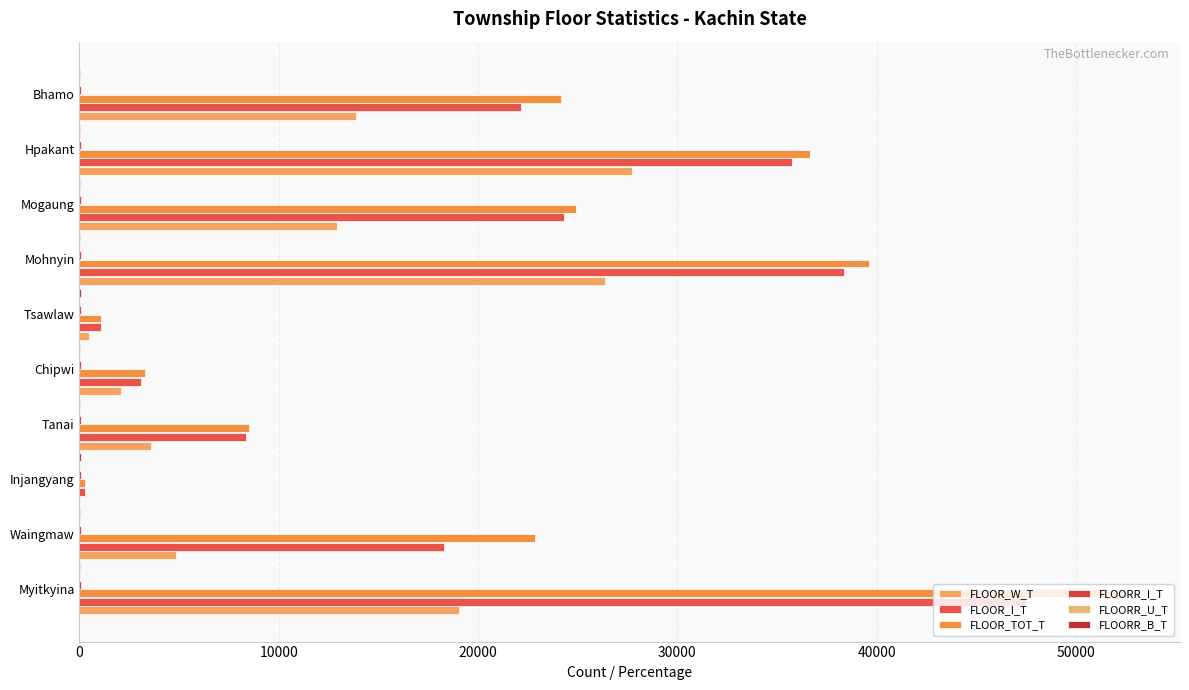

Which series has the largest total across all categories?

FLOOR_TOT_T